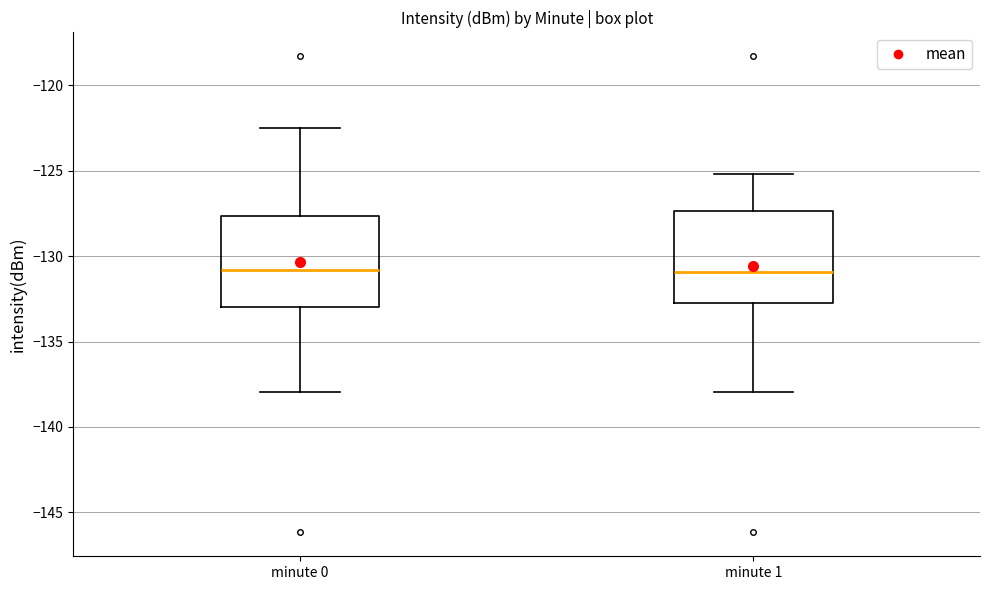

Where does the median line of the box for minute 0 sit on the y-axis? The values are not printed on the chart, so give them approximately, as read against the axis.

-131.0